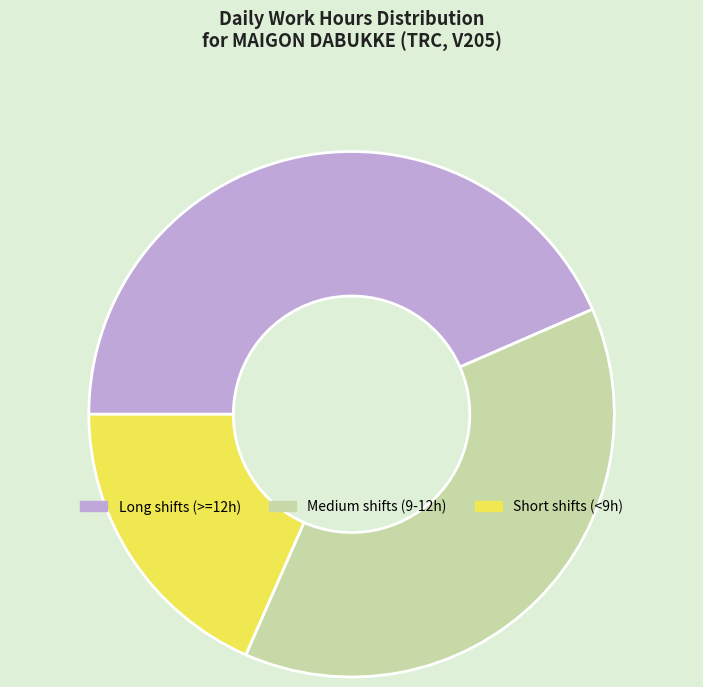

What is the largest slice in the pie chart?

Long shifts (>=12h)